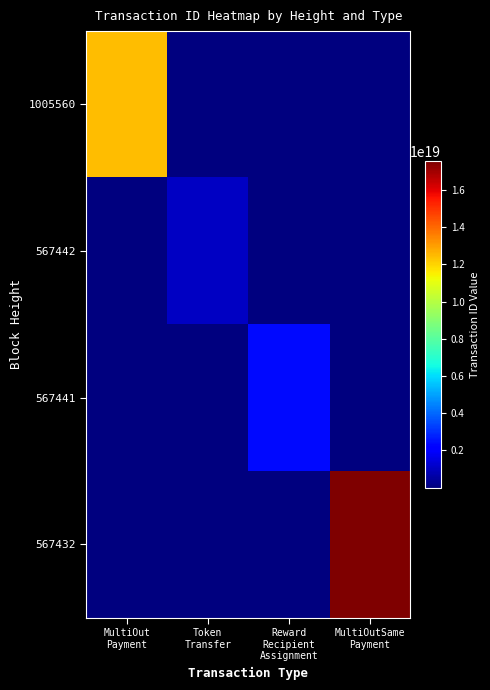

At which category is the sum across all series the highest?

MultiOutSame
Payment